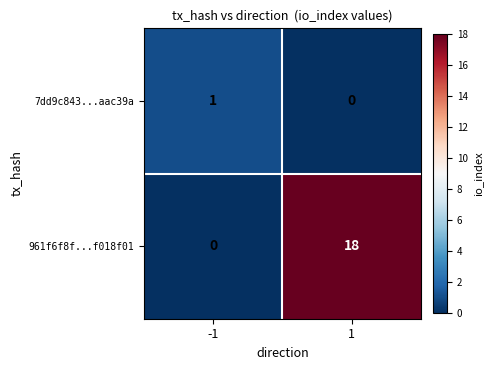

Reading right to left, extract all data points from this chart.

7dd9c843...aac39a: 0	1
961f6f8f...f018f01: 18	0